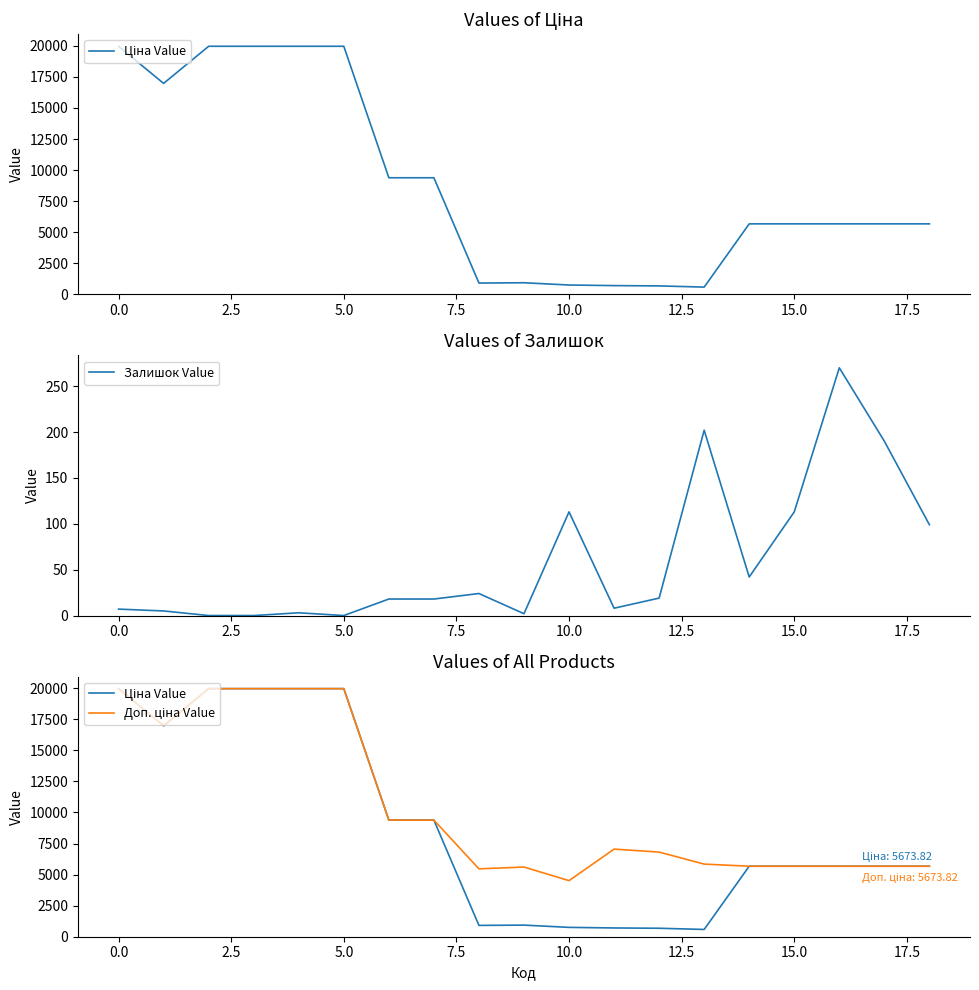

True or false: Залишок Value and Ціна Value intersect in this chart.

False